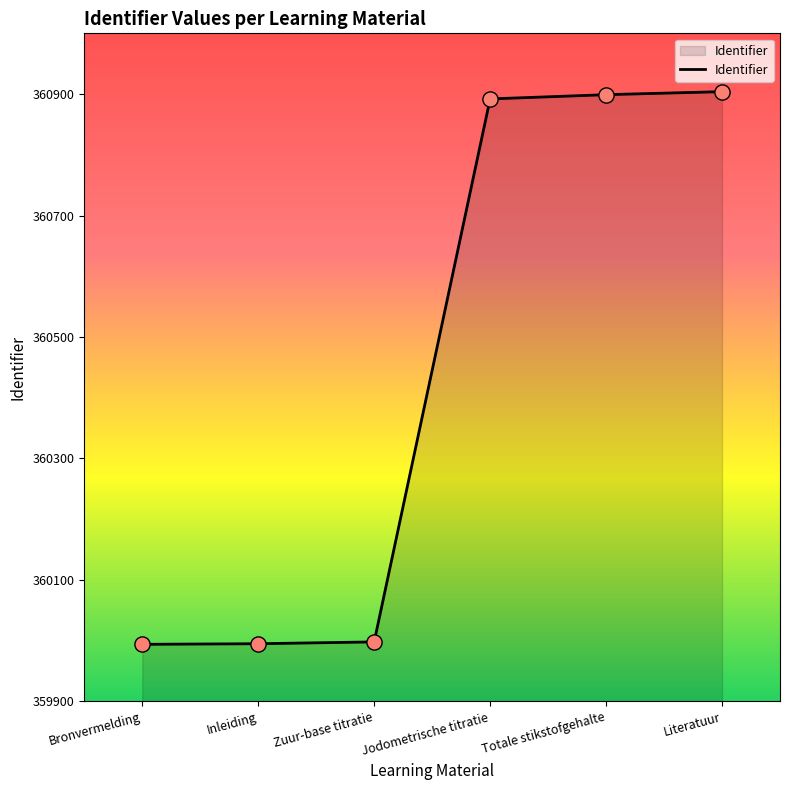

What is the change in value from Zuur-base titratie to Jodometrische titratie?

+894